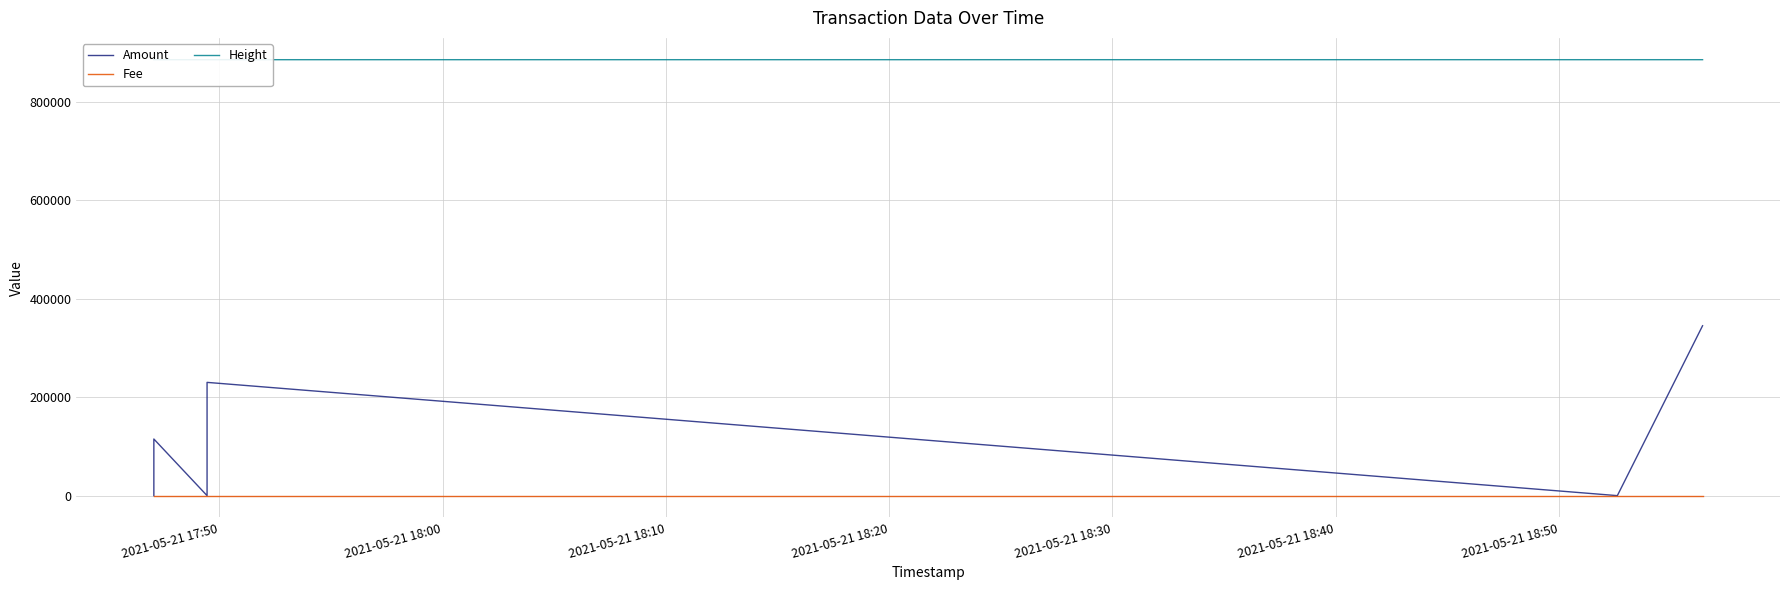

How many lines are shown in the chart?

3